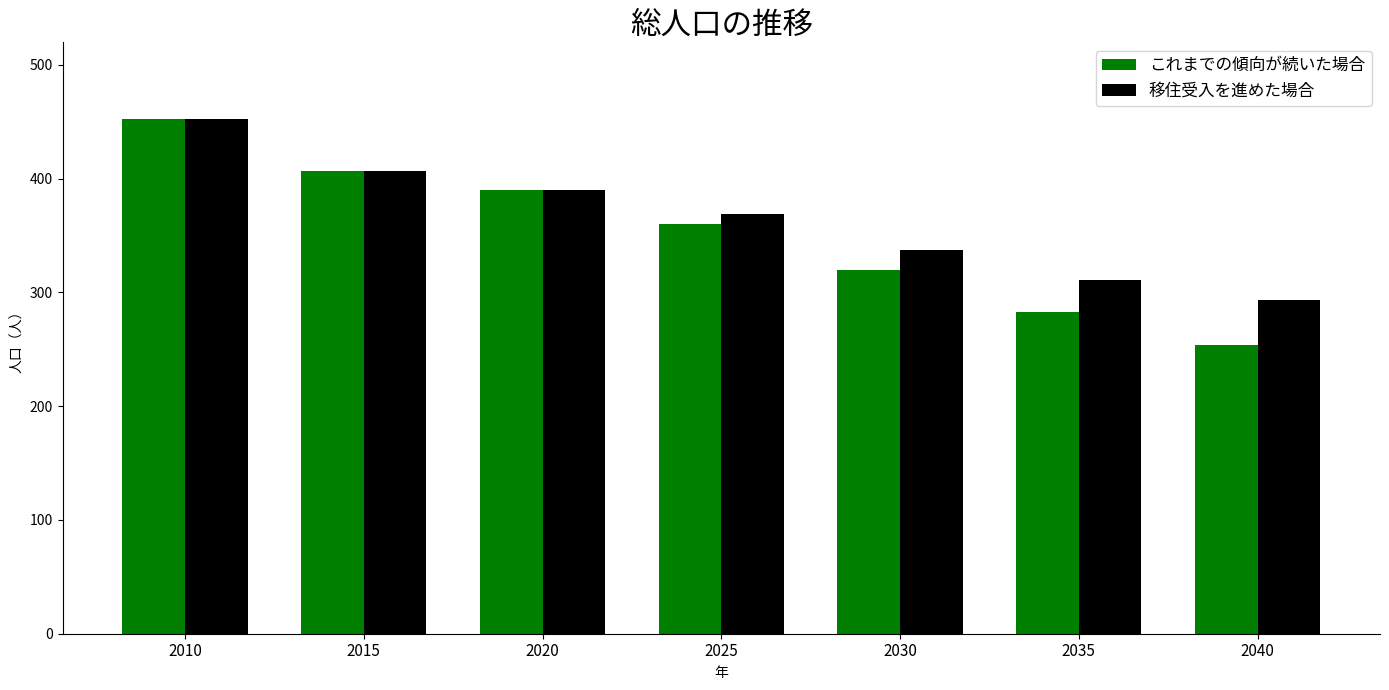

Is it true that これまでの傾向が続いた場合 equals 390 at 2020?

True